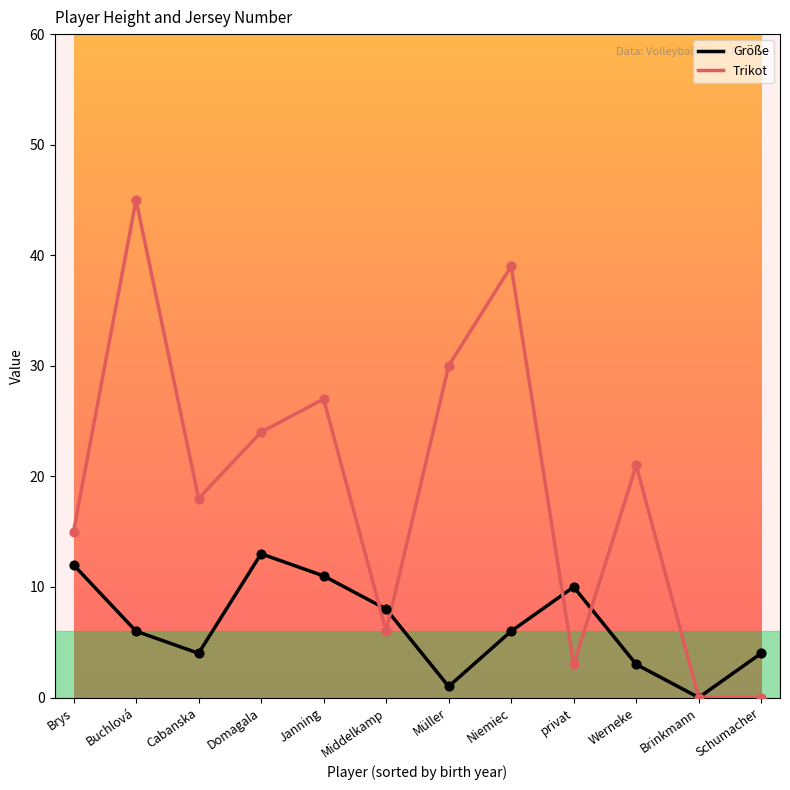

At how many categories does at least one series exceed 9?

9